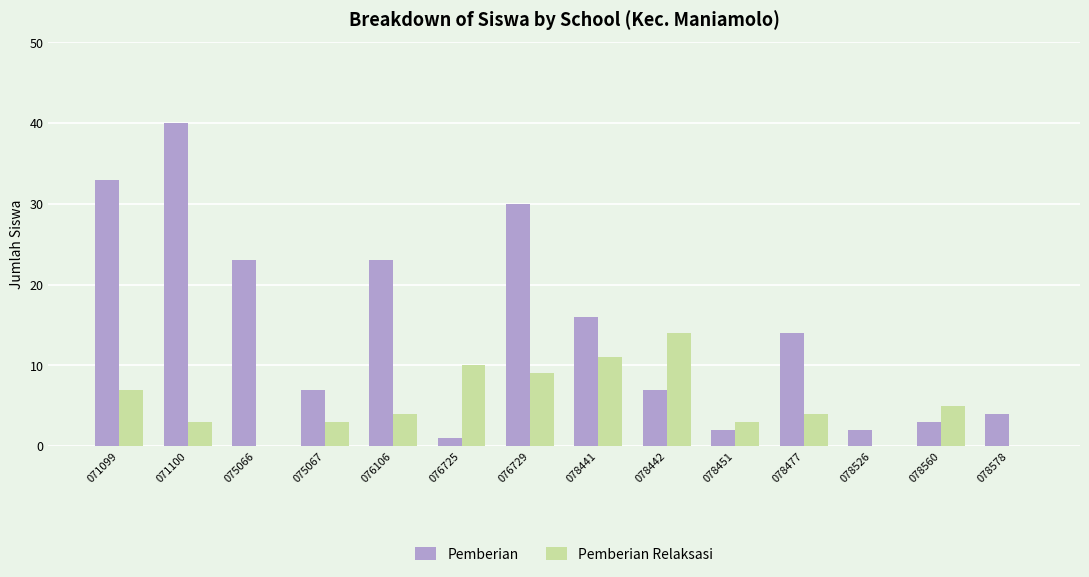

What is the total value across all series at 071100?

43